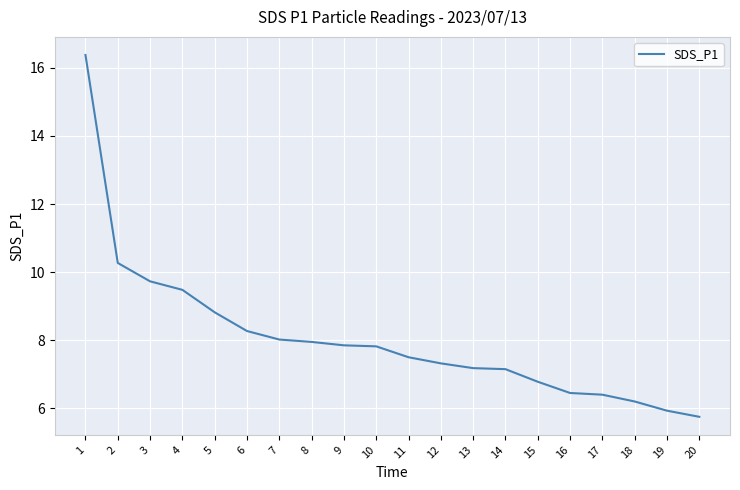

What is the change in value from 8 to 10?

-0.1